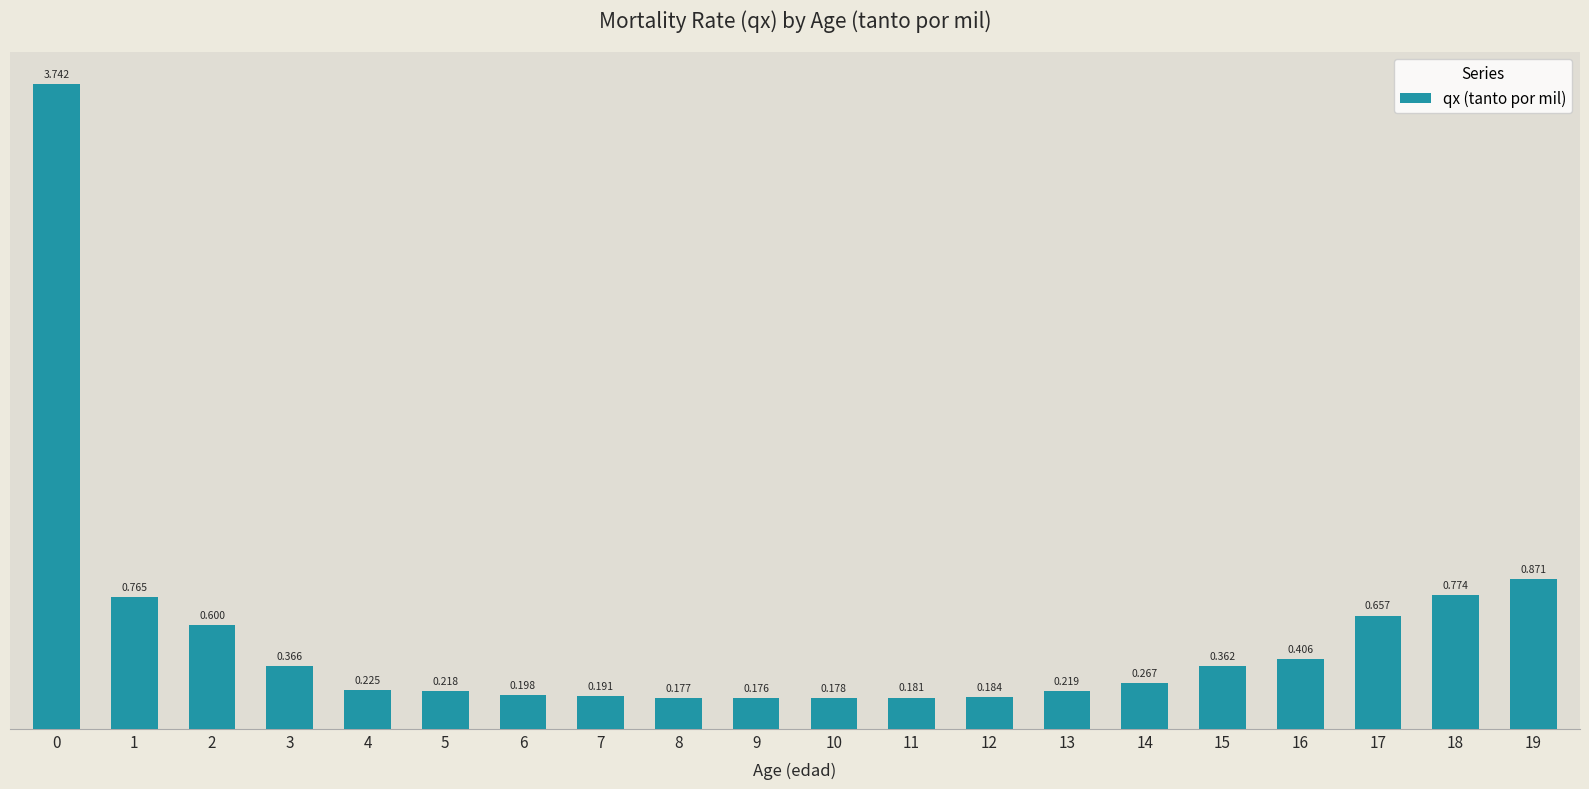

Reading left to right, extract all data points from this chart.

0=3.7	1=0.8	2=0.6	3=0.4	4=0.2	5=0.2	6=0.2	7=0.2	8=0.2	9=0.2	10=0.2	11=0.2	12=0.2	13=0.2	14=0.3	15=0.4	16=0.4	17=0.7	18=0.8	19=0.9